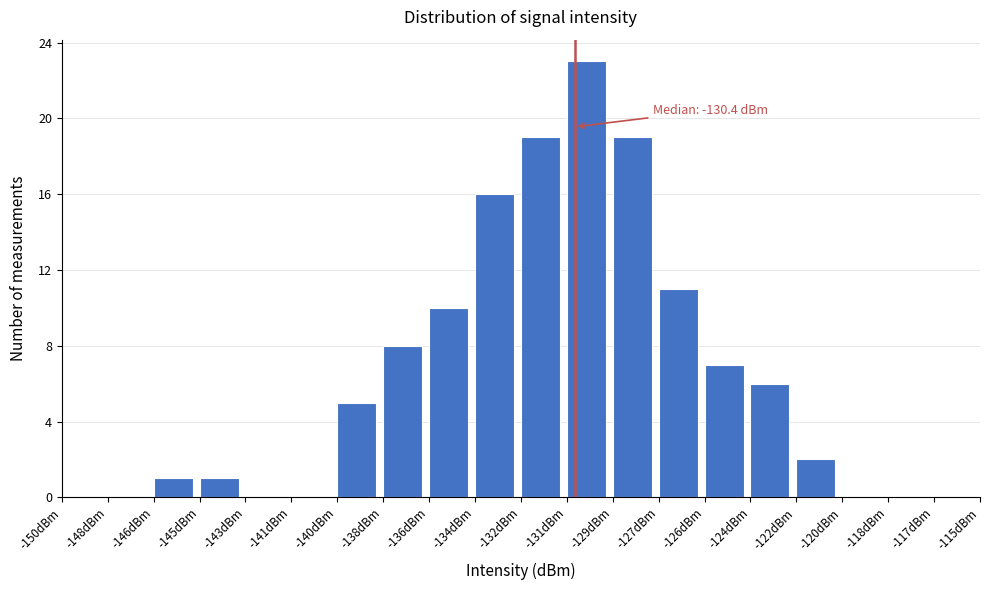

What is the change in value from -150dBm to -127dBm?

+11